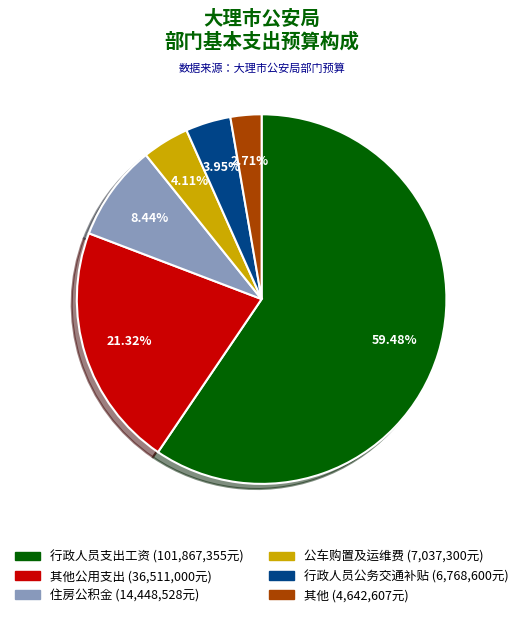

Does any single category account for the majority?

Yes